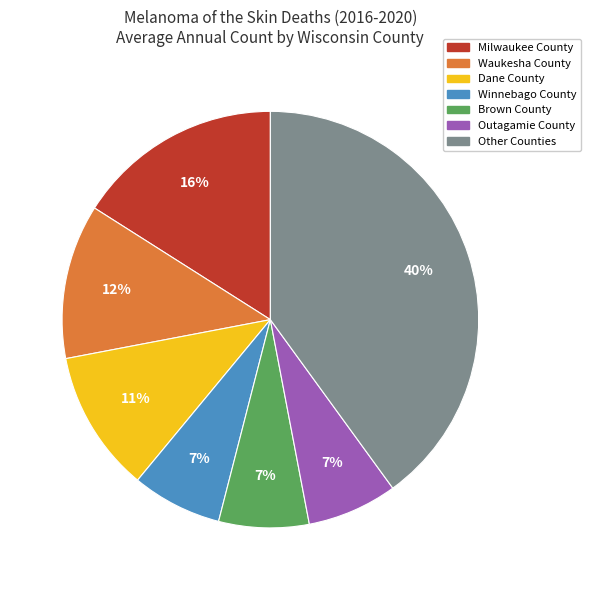

How many slices are in this pie chart?

7